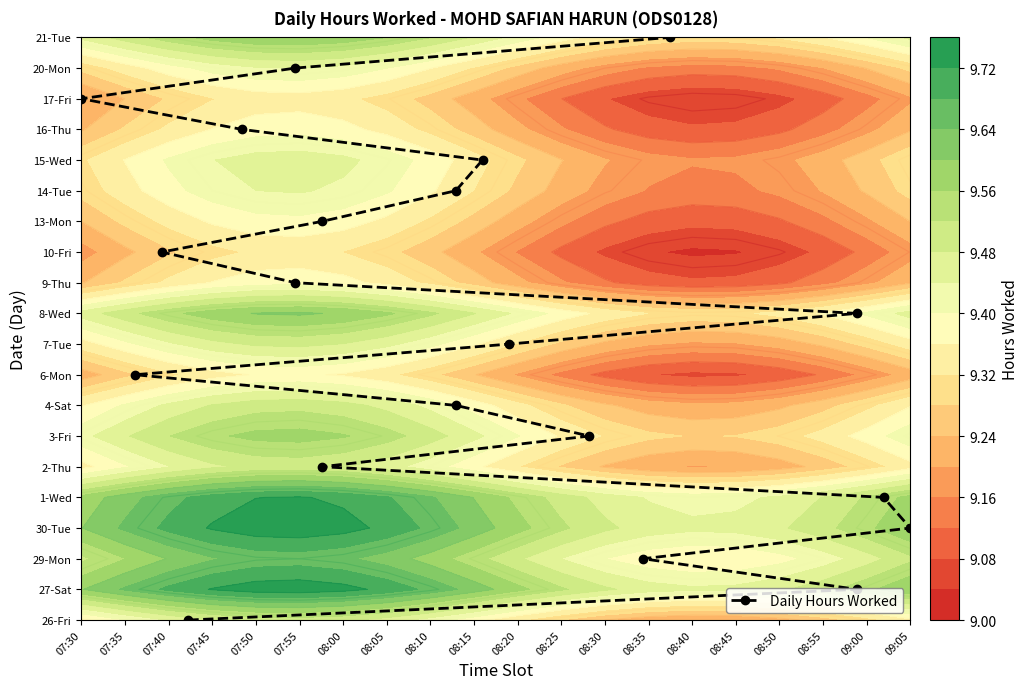

What is the sum of all values?

190